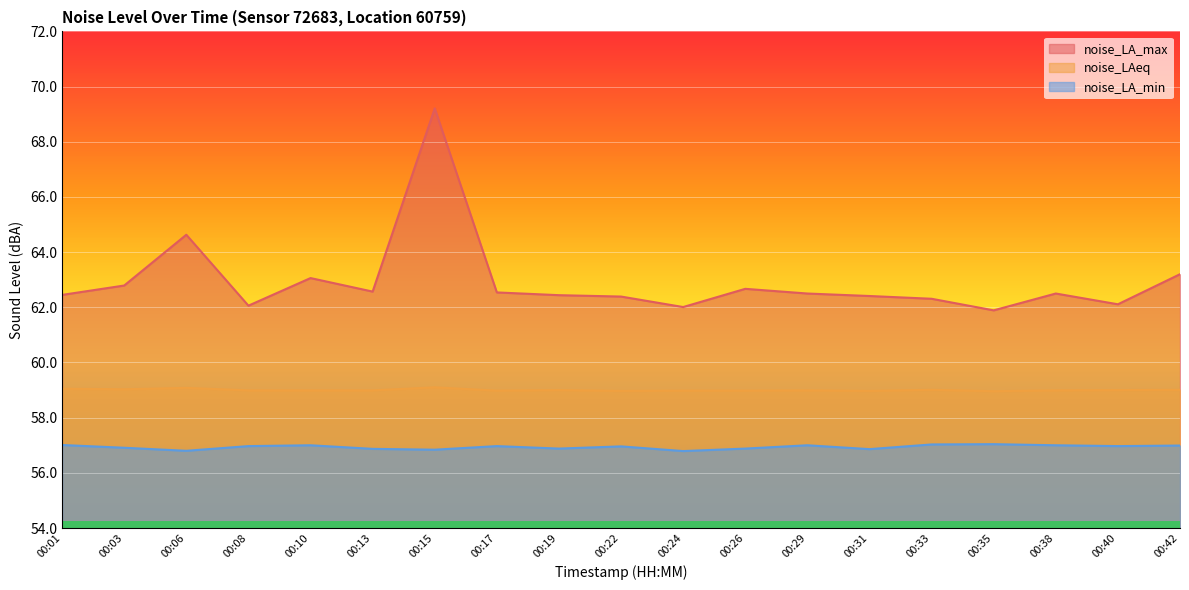

What is the highest value of the noise_LAeq series?

59.1